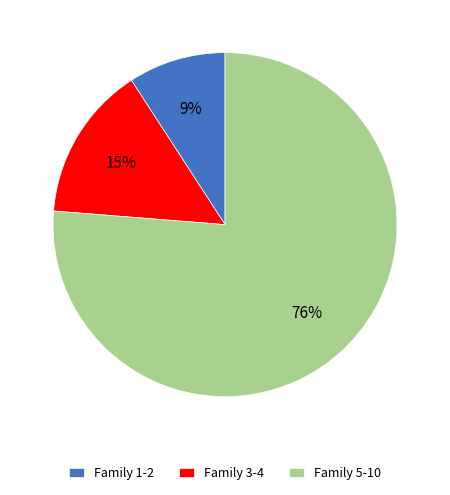

Is there a majority slice in this chart?

Yes